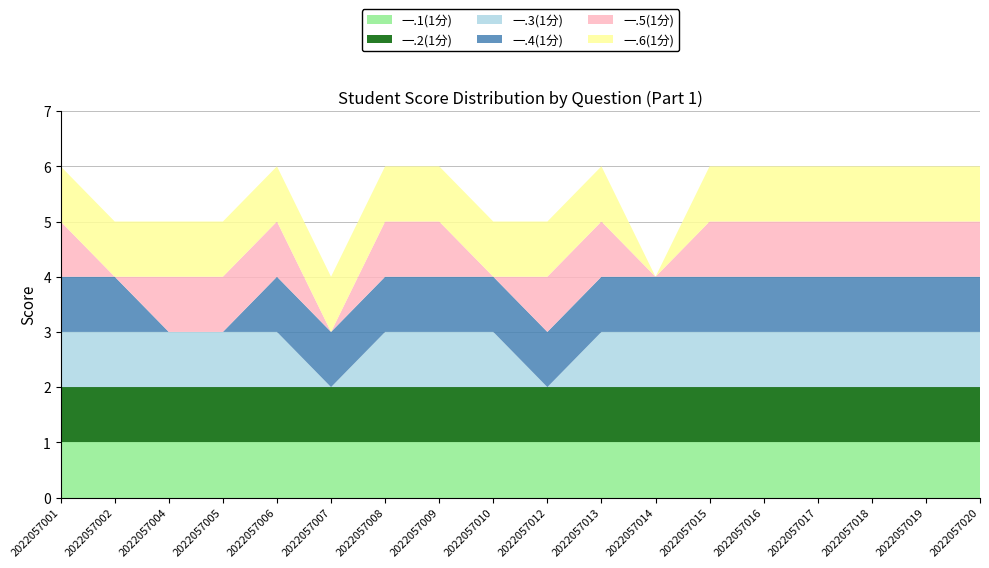

Reading left to right, what are all the values shown in this chart?

一.1(1分): 2022057001=1	2022057002=1	2022057004=1	2022057005=1	2022057006=1	2022057007=1	2022057008=1	2022057009=1	2022057010=1	2022057012=1	2022057013=1	2022057014=1	2022057015=1	2022057016=1	2022057017=1	2022057018=1	2022057019=1	2022057020=1
一.2(1分): 2022057001=1	2022057002=1	2022057004=1	2022057005=1	2022057006=1	2022057007=1	2022057008=1	2022057009=1	2022057010=1	2022057012=1	2022057013=1	2022057014=1	2022057015=1	2022057016=1	2022057017=1	2022057018=1	2022057019=1	2022057020=1
一.3(1分): 2022057001=1	2022057002=1	2022057004=1	2022057005=1	2022057006=1	2022057007=0	2022057008=1	2022057009=1	2022057010=1	2022057012=0	2022057013=1	2022057014=1	2022057015=1	2022057016=1	2022057017=1	2022057018=1	2022057019=1	2022057020=1
一.4(1分): 2022057001=1	2022057002=1	2022057004=0	2022057005=0	2022057006=1	2022057007=1	2022057008=1	2022057009=1	2022057010=1	2022057012=1	2022057013=1	2022057014=1	2022057015=1	2022057016=1	2022057017=1	2022057018=1	2022057019=1	2022057020=1
一.5(1分): 2022057001=1	2022057002=0	2022057004=1	2022057005=1	2022057006=1	2022057007=0	2022057008=1	2022057009=1	2022057010=0	2022057012=1	2022057013=1	2022057014=0	2022057015=1	2022057016=1	2022057017=1	2022057018=1	2022057019=1	2022057020=1
一.6(1分): 2022057001=1	2022057002=1	2022057004=1	2022057005=1	2022057006=1	2022057007=1	2022057008=1	2022057009=1	2022057010=1	2022057012=1	2022057013=1	2022057014=0	2022057015=1	2022057016=1	2022057017=1	2022057018=1	2022057019=1	2022057020=1